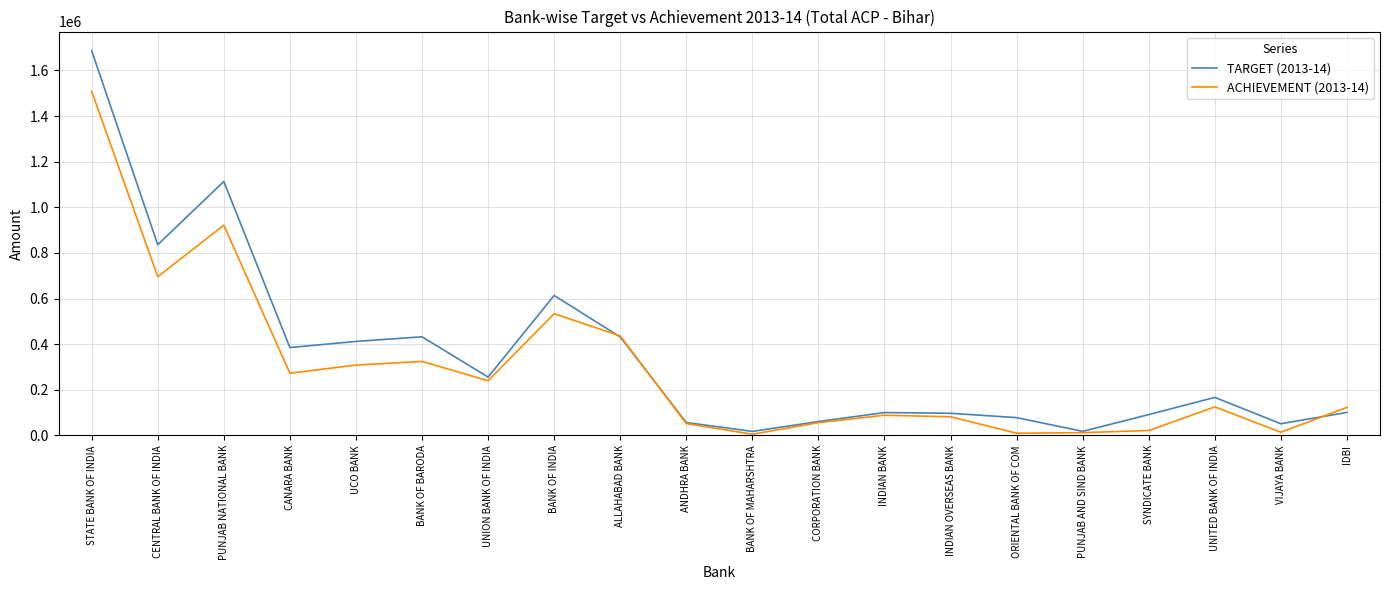

Rank the series by their maximum value, from lowest to highest.

ACHIEVEMENT (2013-14), TARGET (2013-14)